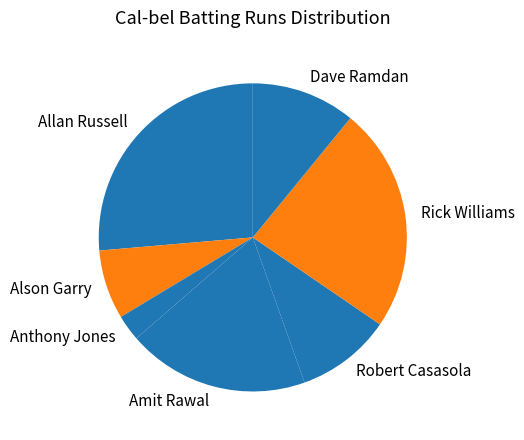

Count the number of slices in the pie.

7